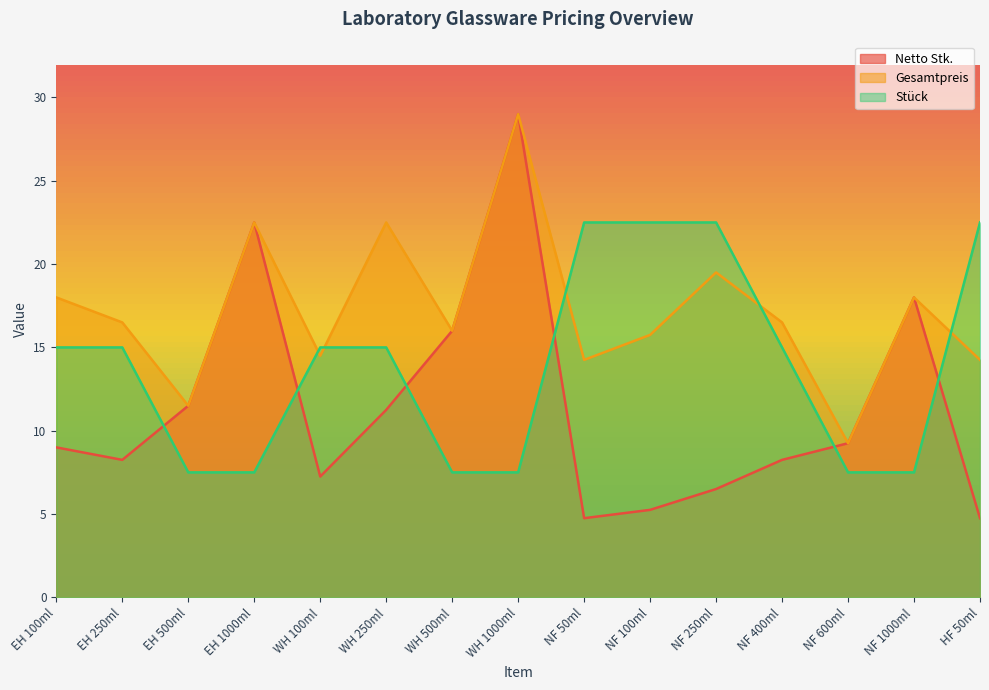

Is the value of Netto Stk. at NF 100ml greater than the value of Stück at HF 50ml?

No